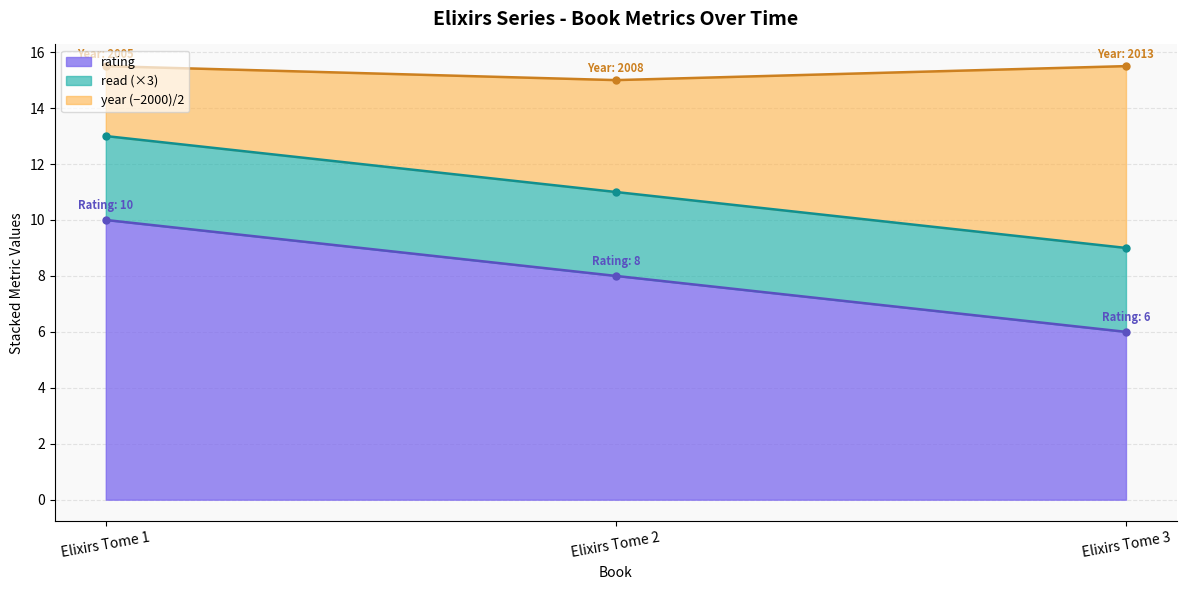

Which category has the lowest value in the rating series?

Elixirs Tome 3